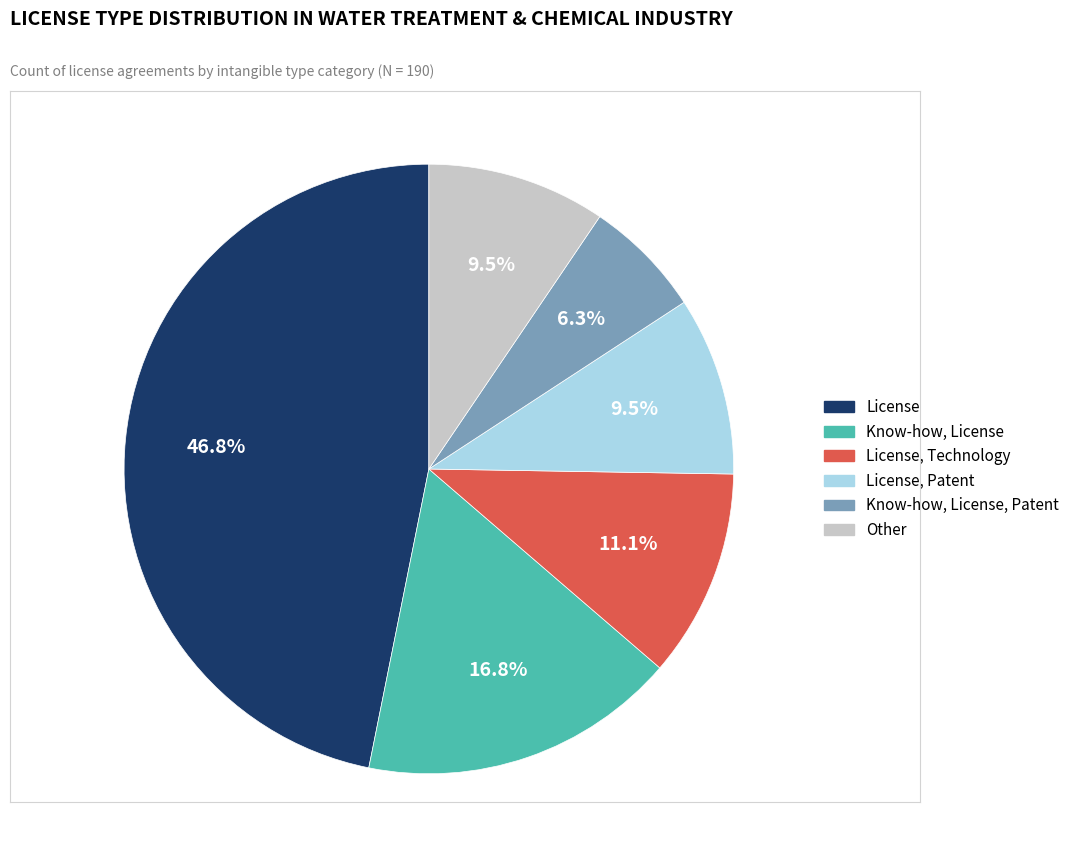

Is there a majority slice in this chart?

No